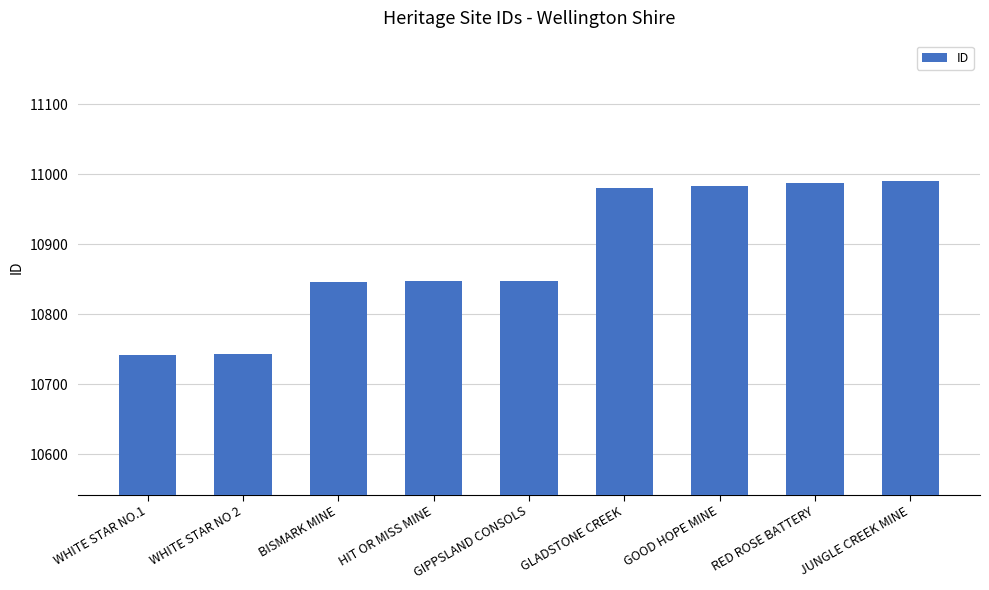

What is the greatest value displayed?

10991